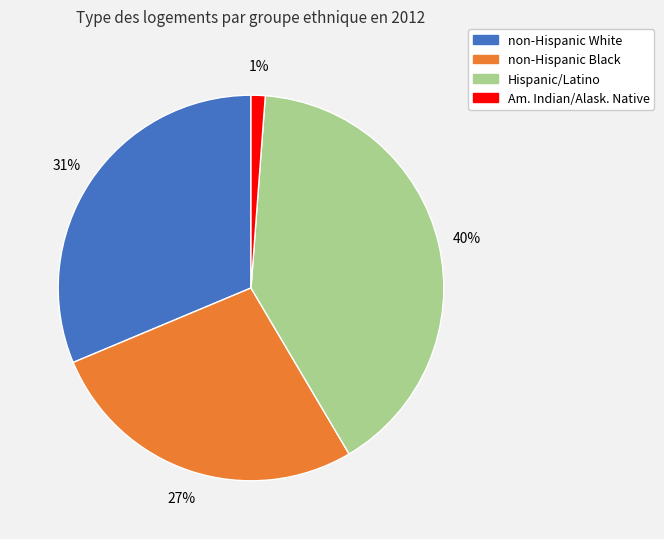

Which has a higher value, non-Hispanic Black or Hispanic/Latino?

Hispanic/Latino